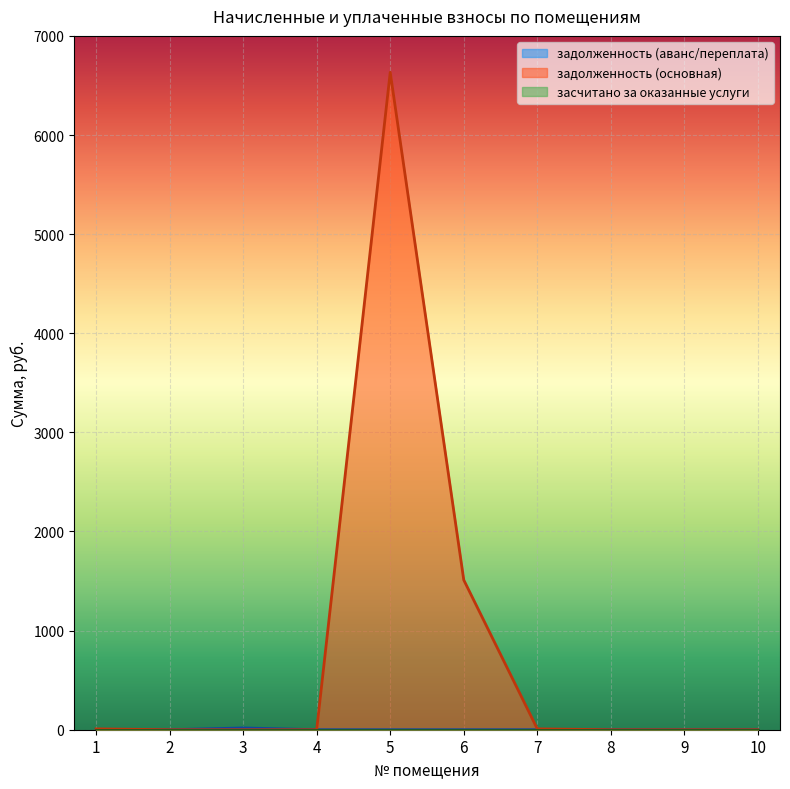

The value of задолженность (аванс/переплата) at 2 is 0.0. True or false?

True